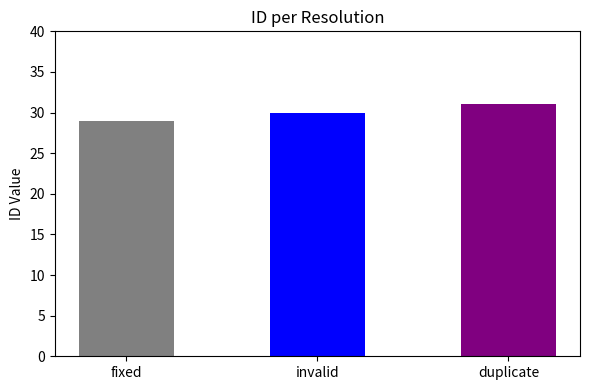

Is it true that the value at duplicate is 49?

False